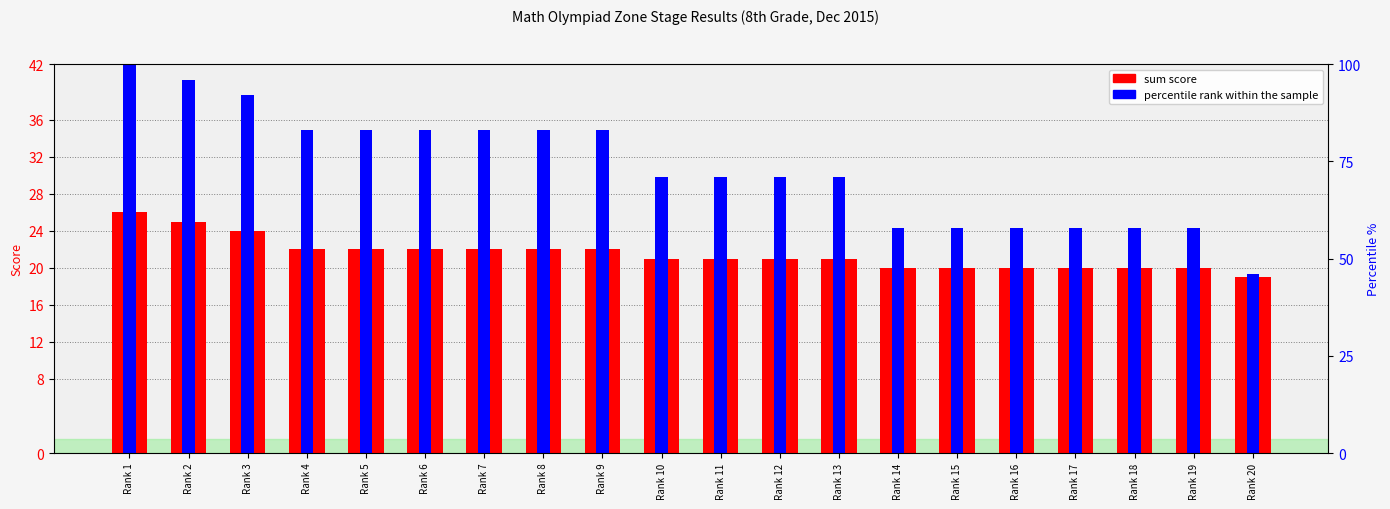

What is the difference between the second highest and second lowest values in the percentile rank within the sample series?

16.0